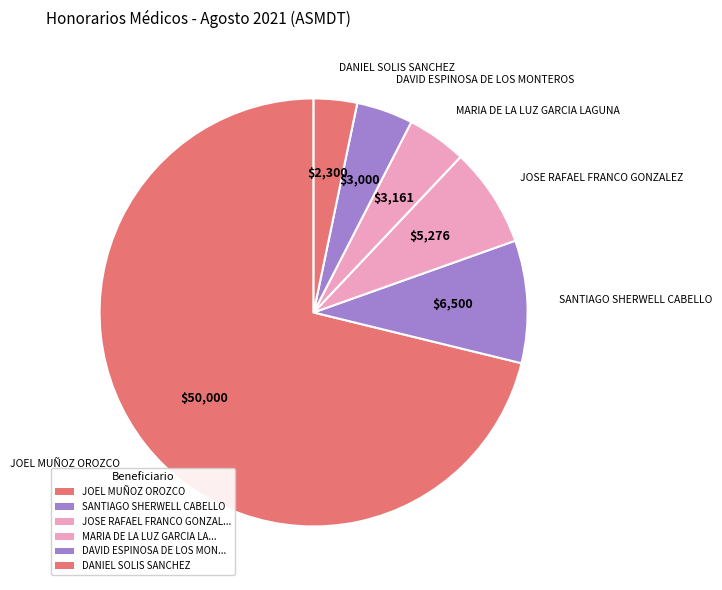

Is the sum of SANTIAGO SHERWELL CABELLO and DANIEL SOLIS SANCHEZ greater than half?

No